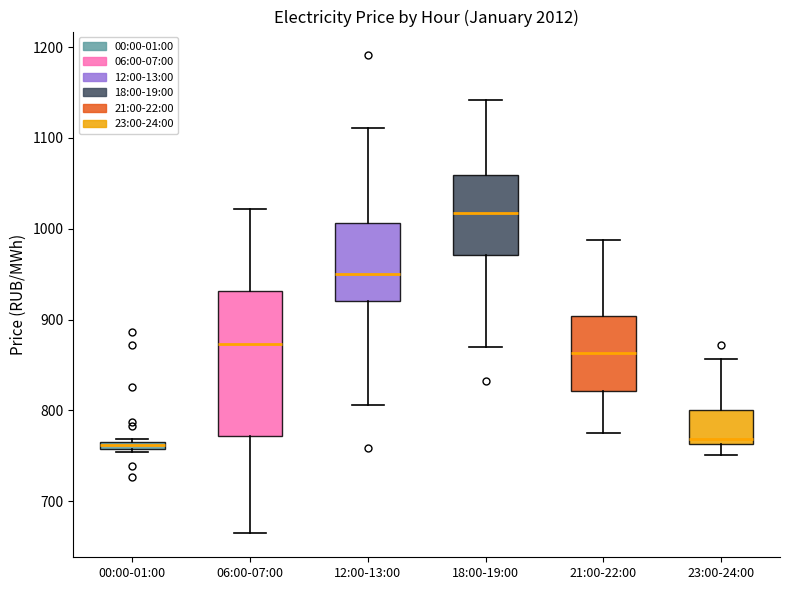

Comparing the boxes themselves (not the whiskers), which one is the tallest?

06:00-07:00